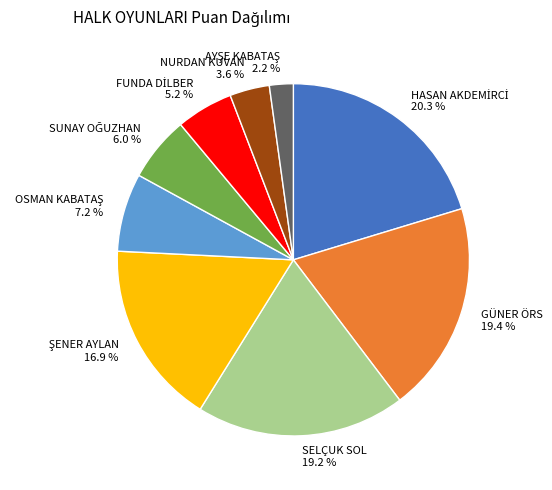

What percentage is the NURDAN KUVAN slice, to the nearest percent?

4%